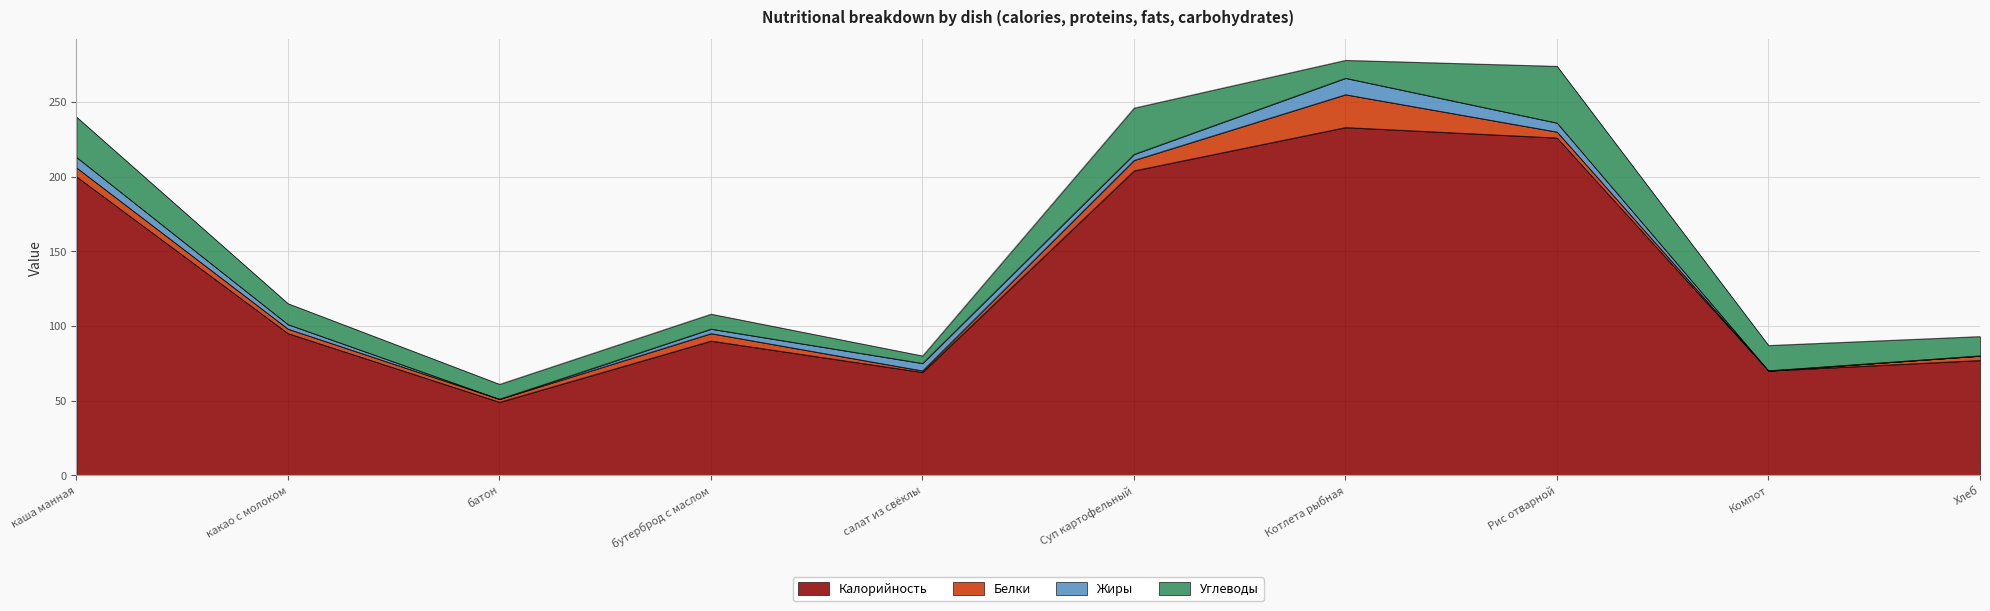

What is the difference between the Жиры values at салат из свёклы and Хлеб?

5